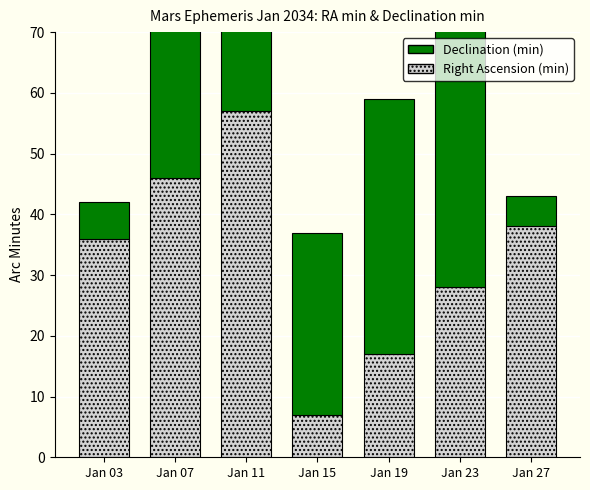

True or false: Declination (min) has a value of 25 at Jan 23.

False